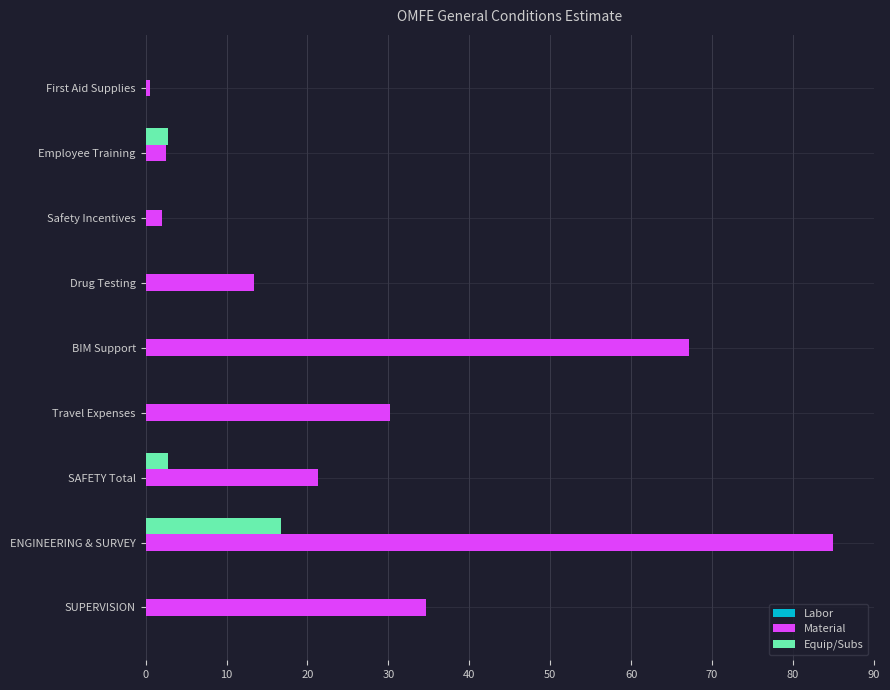

What value does the Material series have at Safety Incentives?

2.0